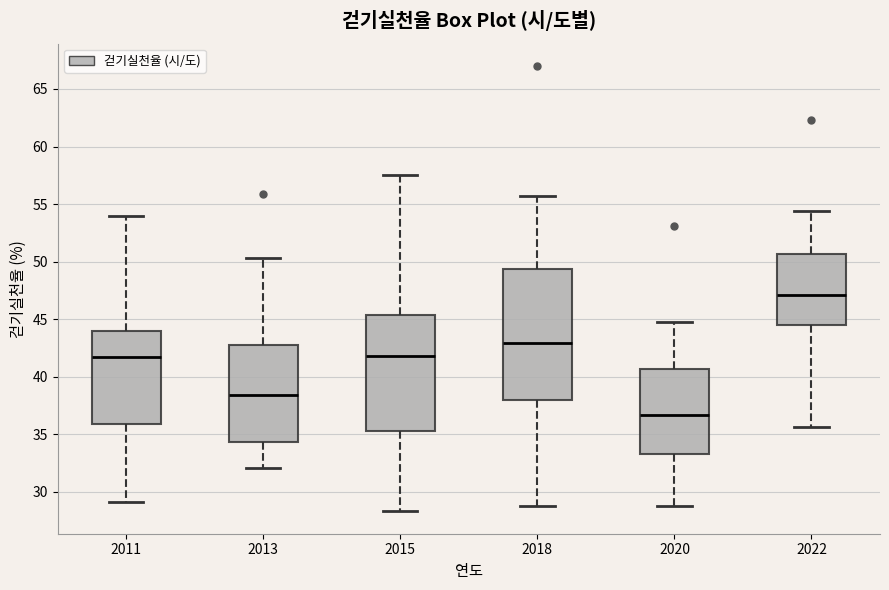

Reading left to right, read every box against the y-axis: the position of its median line, the range the box covers, and the ends of its whiskers. The values are not printed on the chart, so give them approximately, as read against the axis.

2011: median 41.5, box 36.0 to 44.0, whiskers 29.0 to 54.0
2013: median 38.5, box 34.5 to 43.0, whiskers 32.0 to 50.5
2015: median 42.0, box 35.5 to 45.5, whiskers 28.5 to 57.5
2018: median 43.0, box 38.0 to 49.5, whiskers 29.0 to 55.5
2020: median 36.5, box 33.5 to 40.5, whiskers 29.0 to 45.0
2022: median 47.0, box 44.5 to 50.5, whiskers 35.5 to 54.5